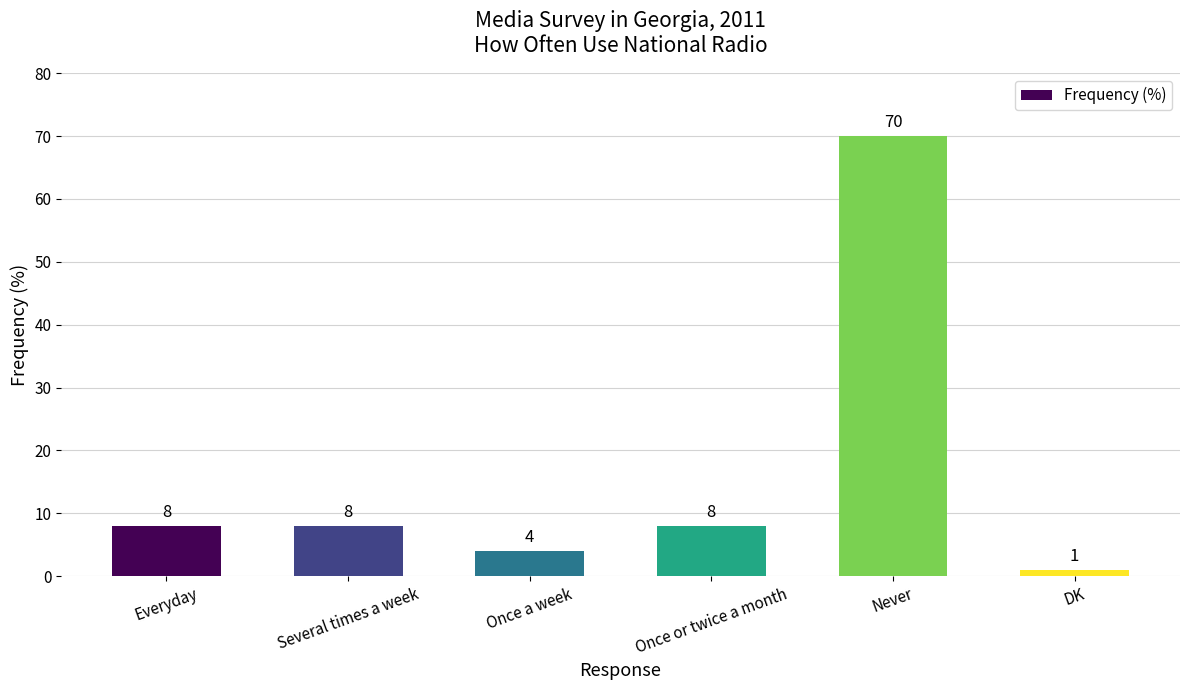

The value at Once a week is 4. True or false?

True